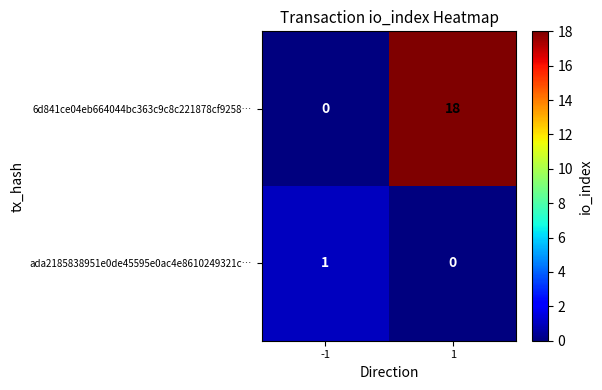

At 1, list the series in order from smallest to largest.

ada2185838951e0de45595e0ac4e8610249321c…, 6d841ce04eb664044bc363c9c8c221878cf9258…